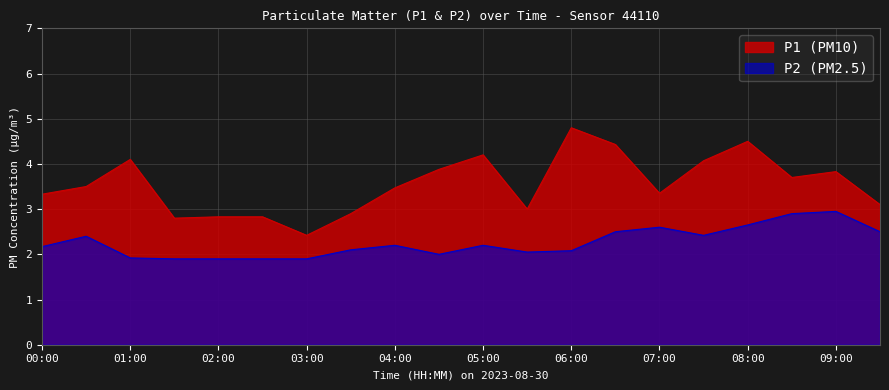

At which label does P1 first exceed 3?

00:00